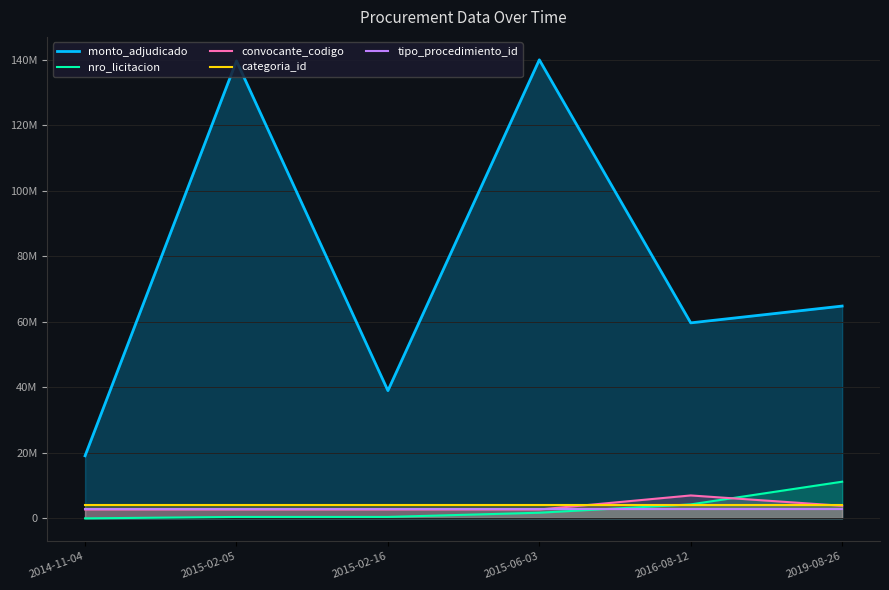

What is the sum of all categoria_id values?

25200000.0